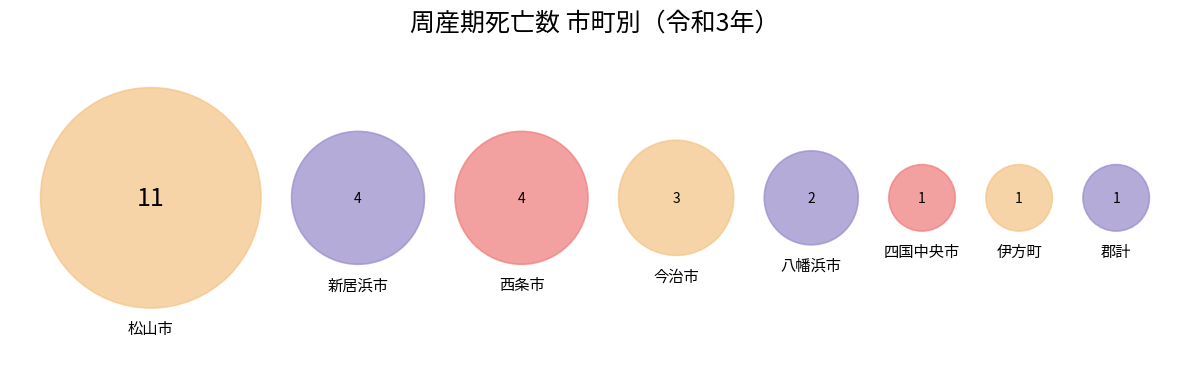

The 新居浜市 slice represents 1% of the pie. True or false?

False